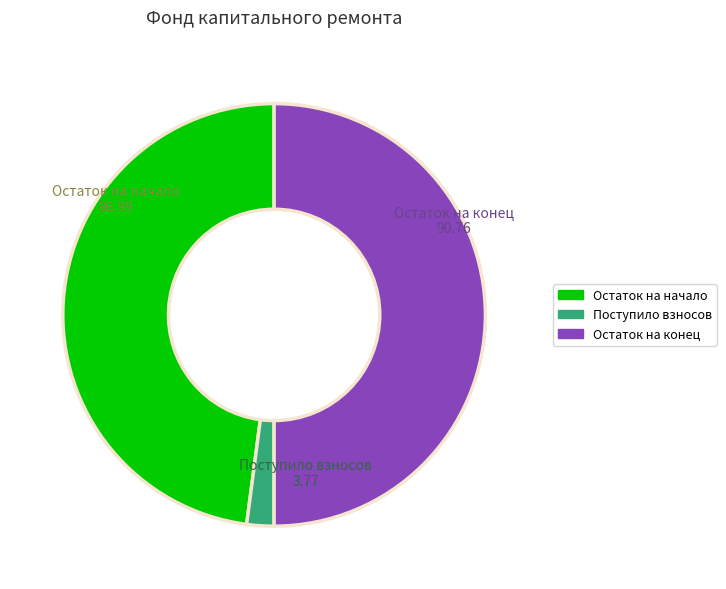

How many segments does this pie chart have?

3